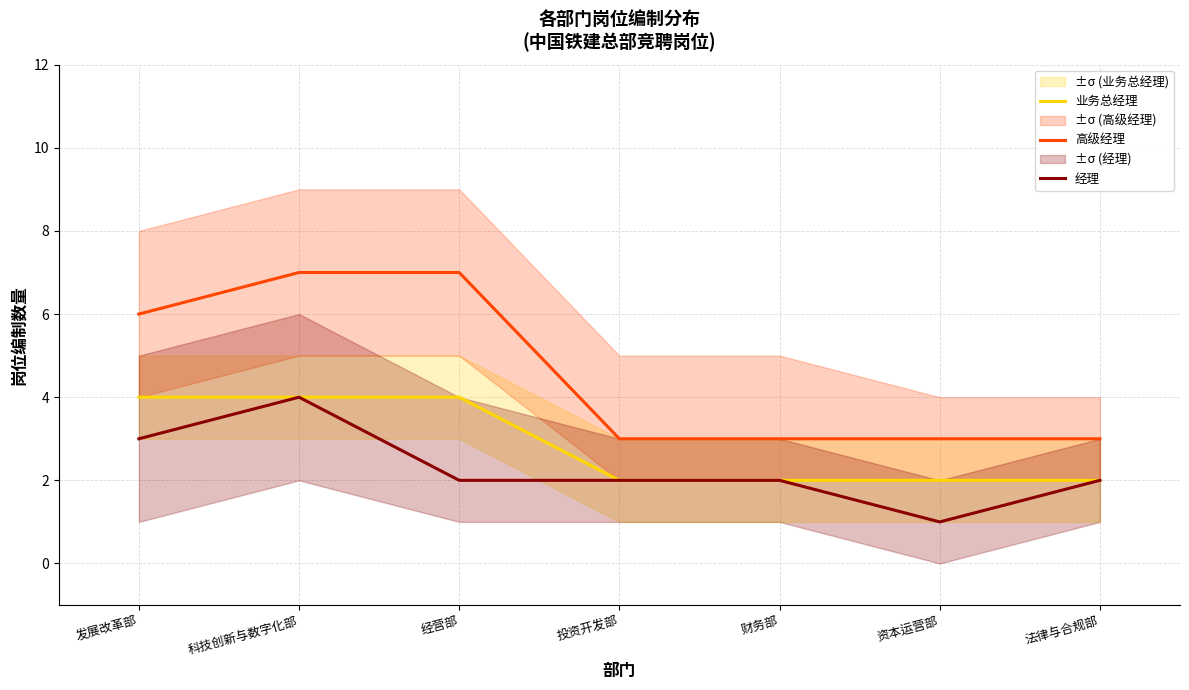

What is the label of the 2nd point from the left?

科技创新与数字化部